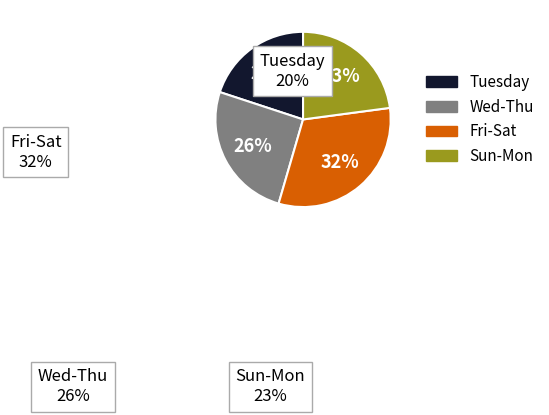

To the nearest percent, what is the difference between the Fri-Sat and Sun-Mon slice percentages?

9%